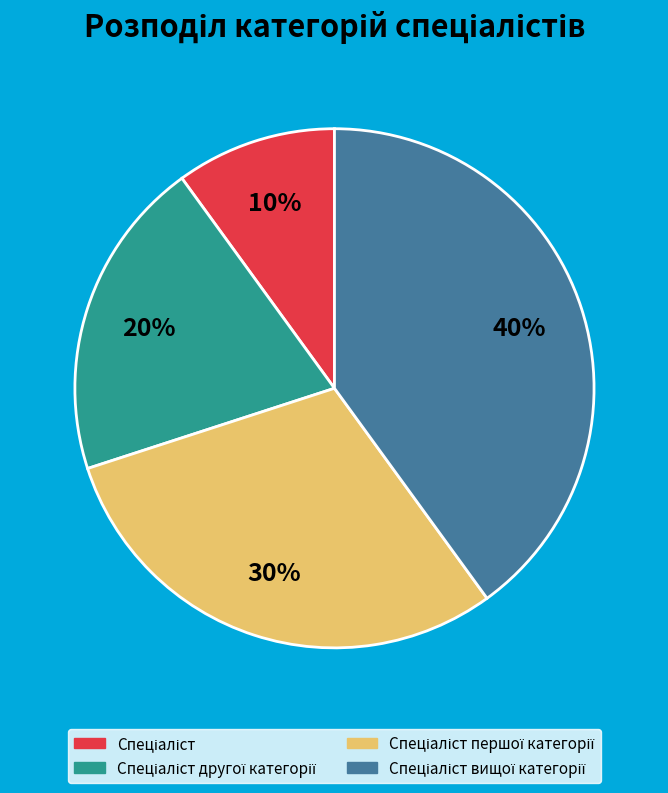

Is there a majority slice in this chart?

No